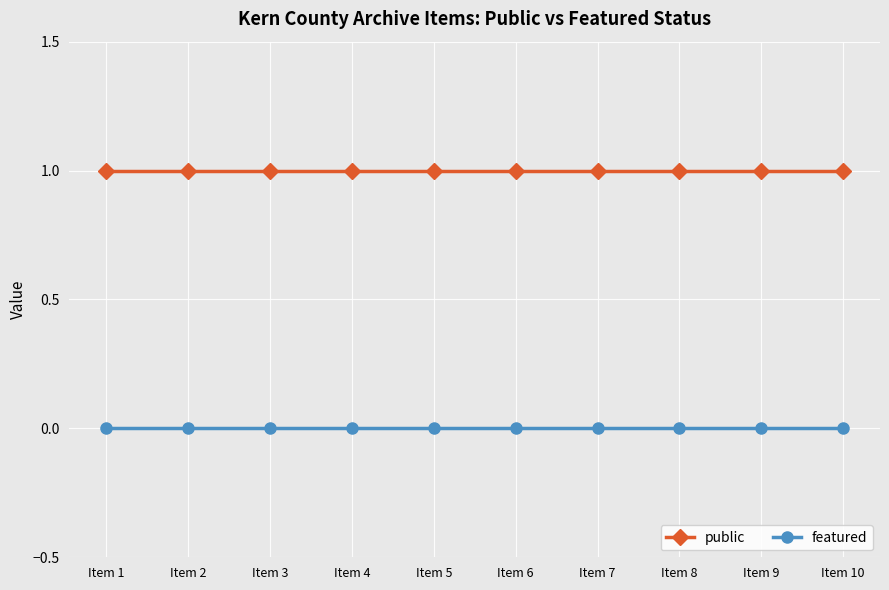

What are all the series names shown in the legend?

public, featured